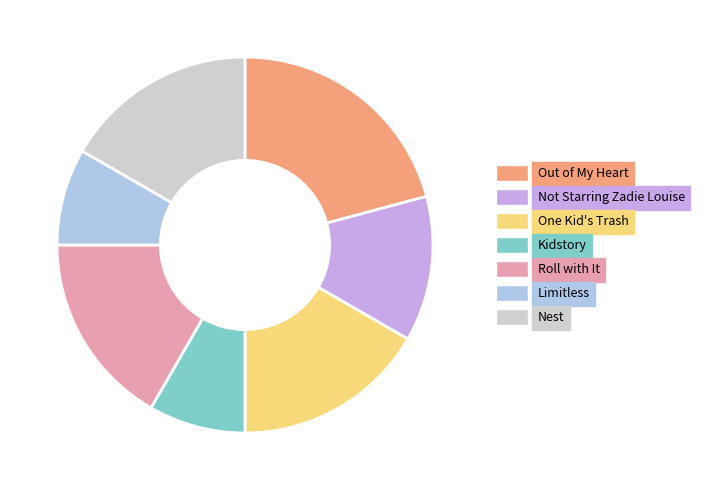

Is it true that One Kid's Trash is 23% of the pie?

False